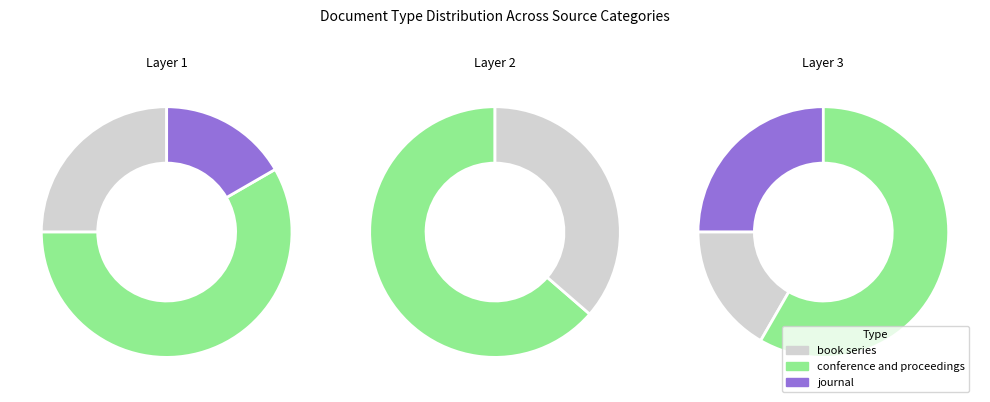

The conference and proceedings slice represents 58% of the pie. True or false?

True